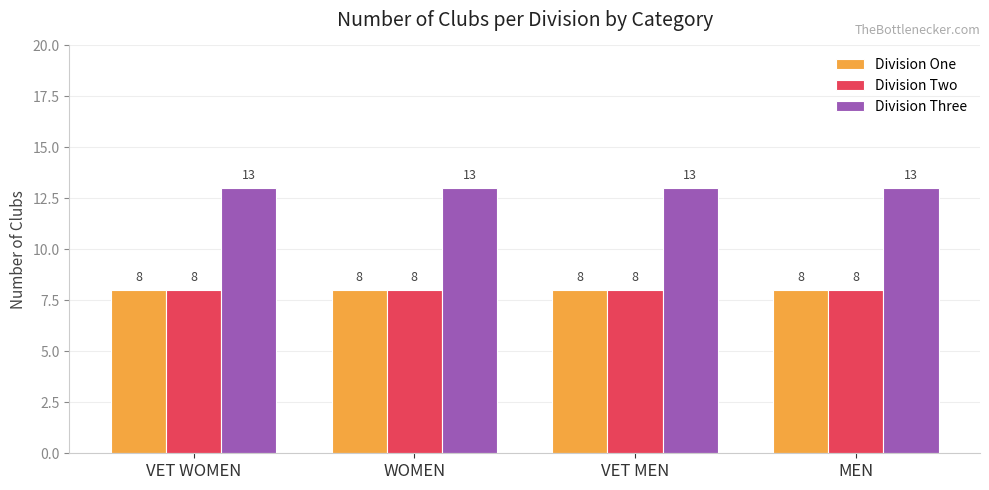

Which series has the largest total across all categories?

Division Three